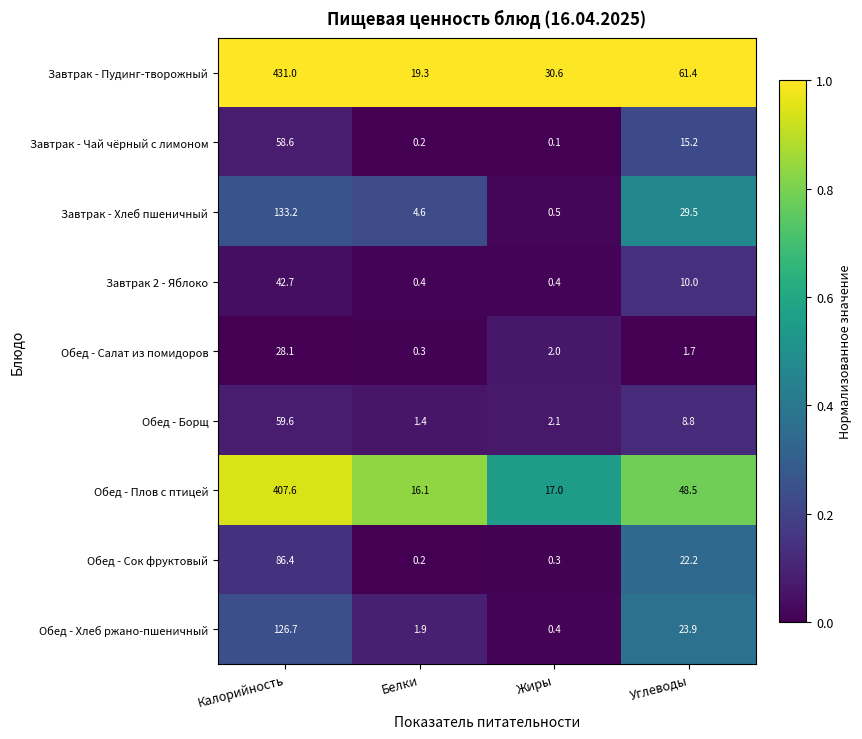

Read the Завтрак - Хлеб пшеничный value at Калорийность.

133.2